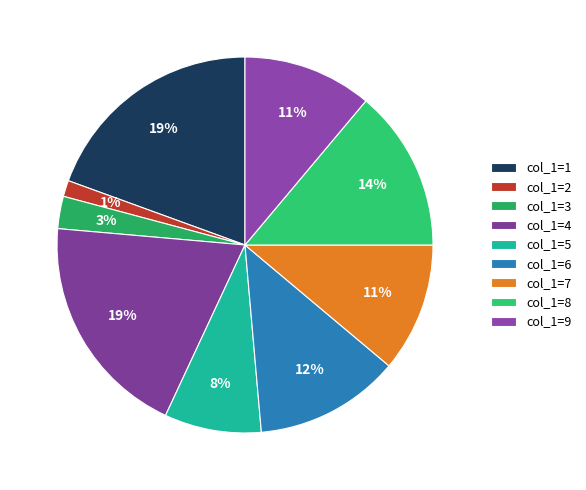

Count the number of slices in the pie.

9